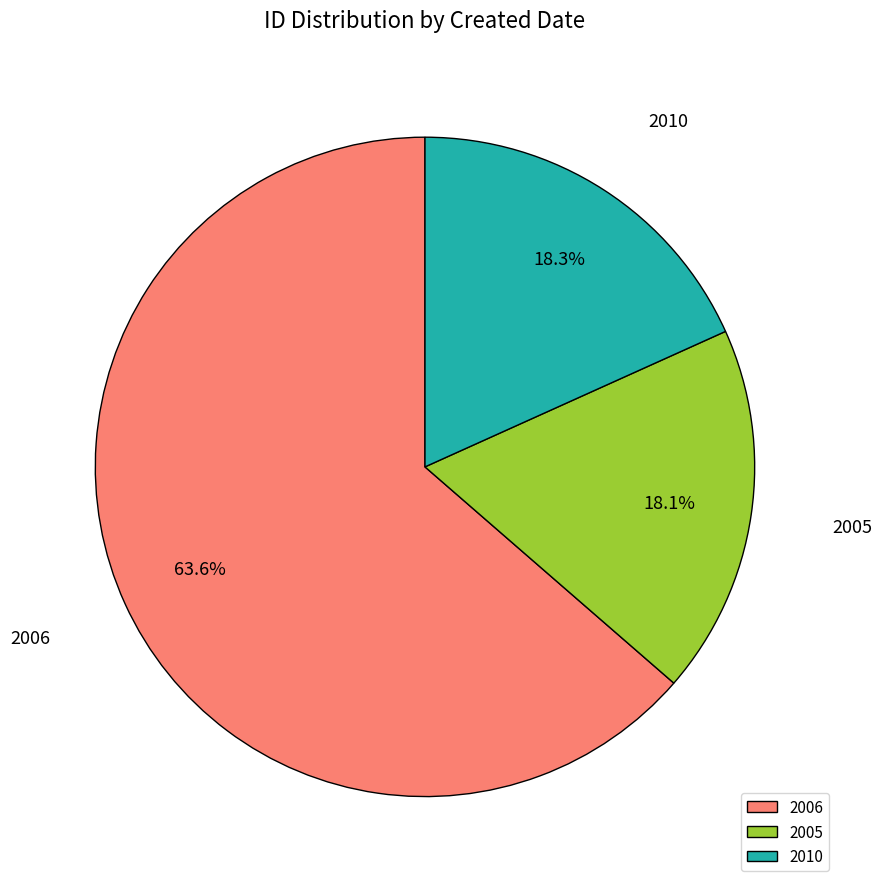

Does any single category account for the majority?

Yes